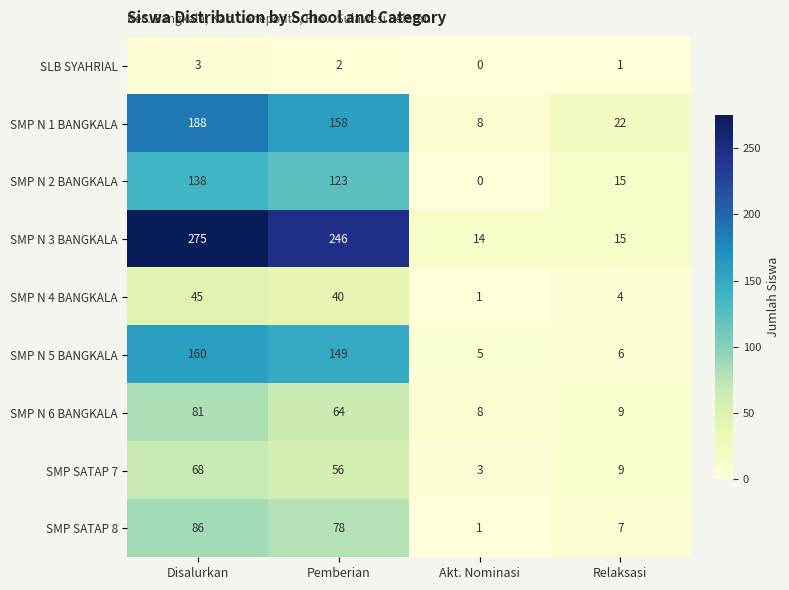

What is the average value of the SMP N 3 BANGKALA series?

138